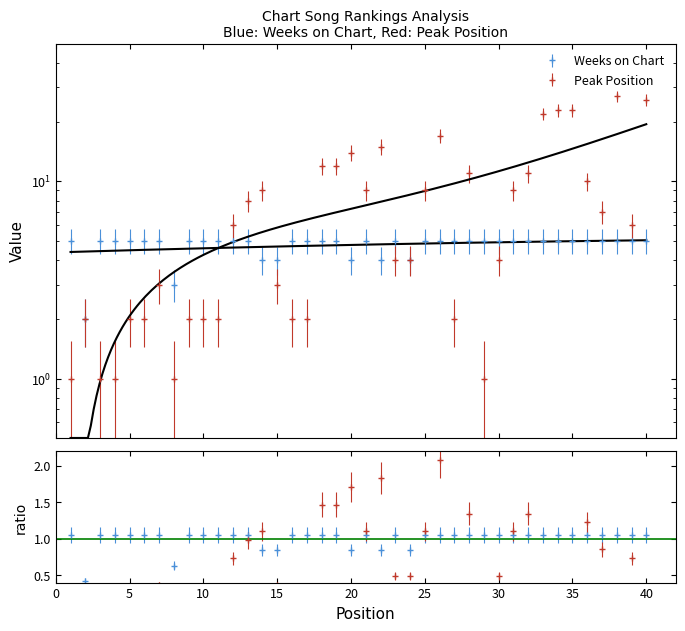

What is the lowest value of the Peak Position series?

1